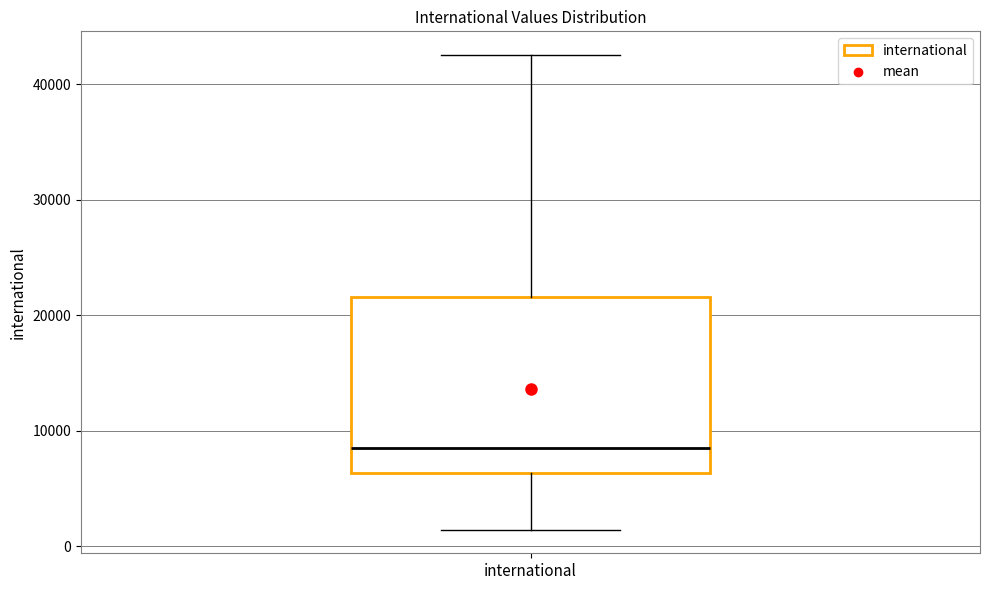

Read this box plot against the y-axis: the position of the median line, the range covered by the box, and the ends of both whiskers. The values are not printed on the chart, so give them approximately, as read against the axis.

median 8000, box 6000 to 22000, whiskers 1000 to 43000